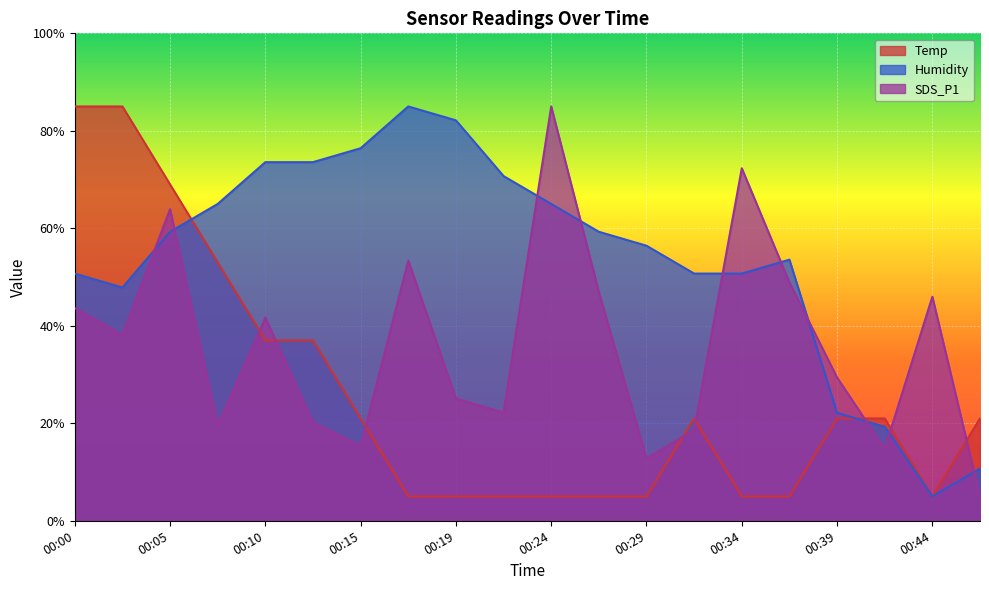

How many intersections are there between Temp and Humidity?

2